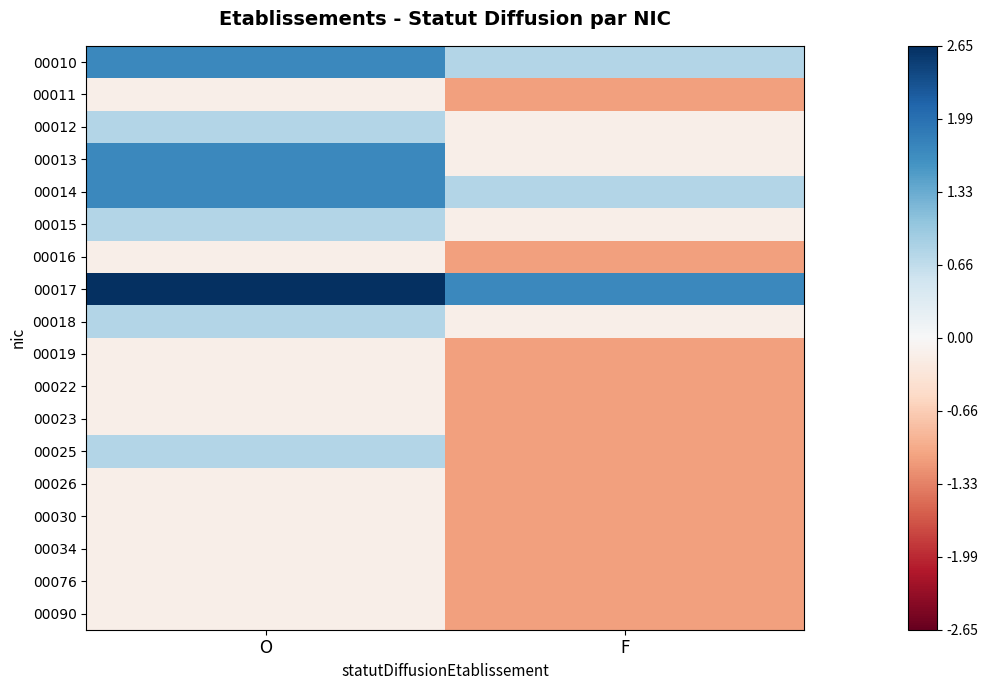

What is the spread (max minus min) of values at O?

2.8